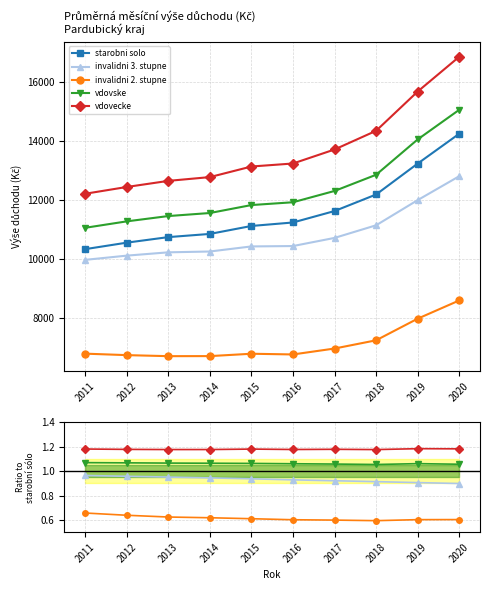

The invalidni 3. stupne series shows 0.3 at 2018. True or false?

False